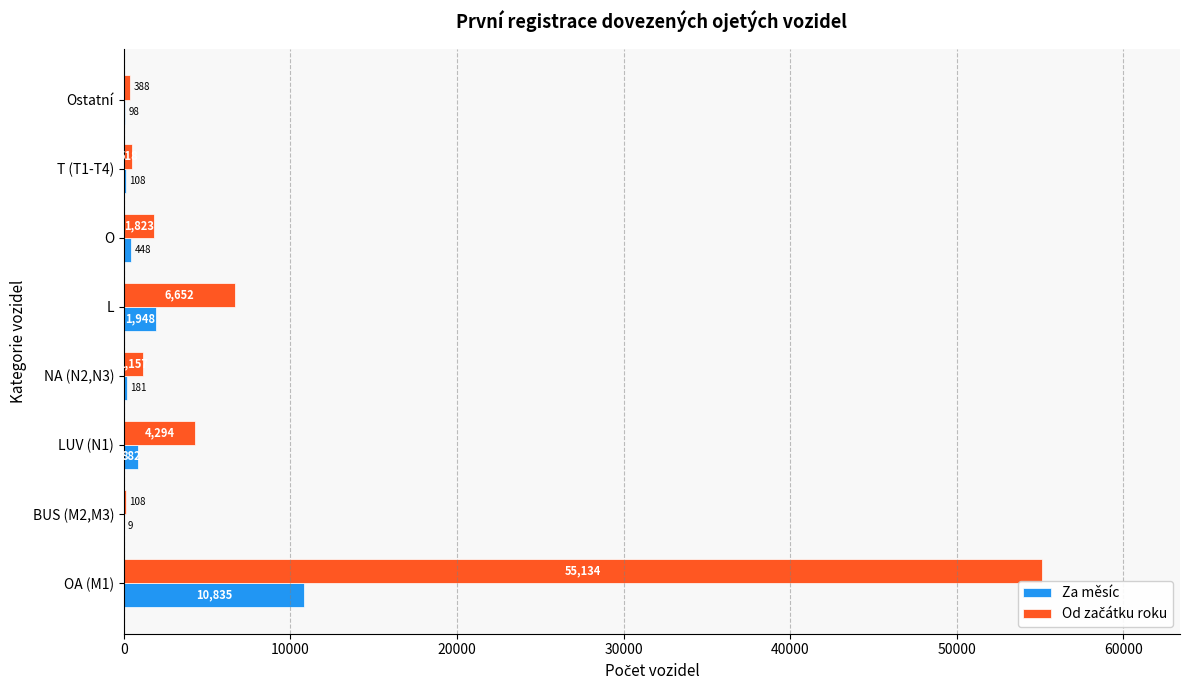

True or false: Za měsíc has a value of 98 at Ostatní.

True